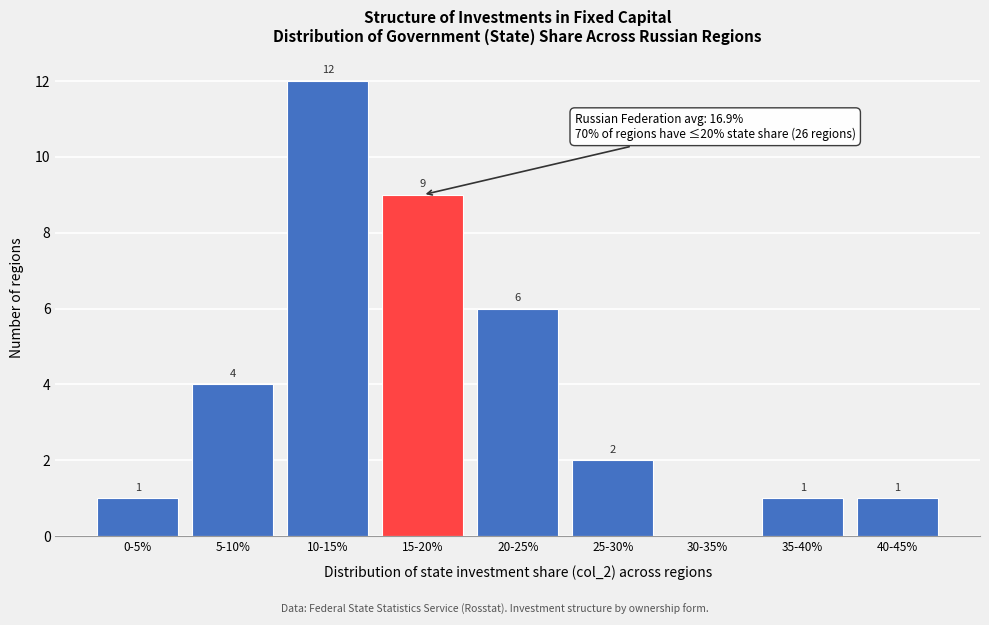

Reading left to right, transcribe all the data shown in this chart.

0-5%=1	5-10%=4	10-15%=12	15-20%=9	20-25%=6	25-30%=2	30-35%=0	35-40%=1	40-45%=1